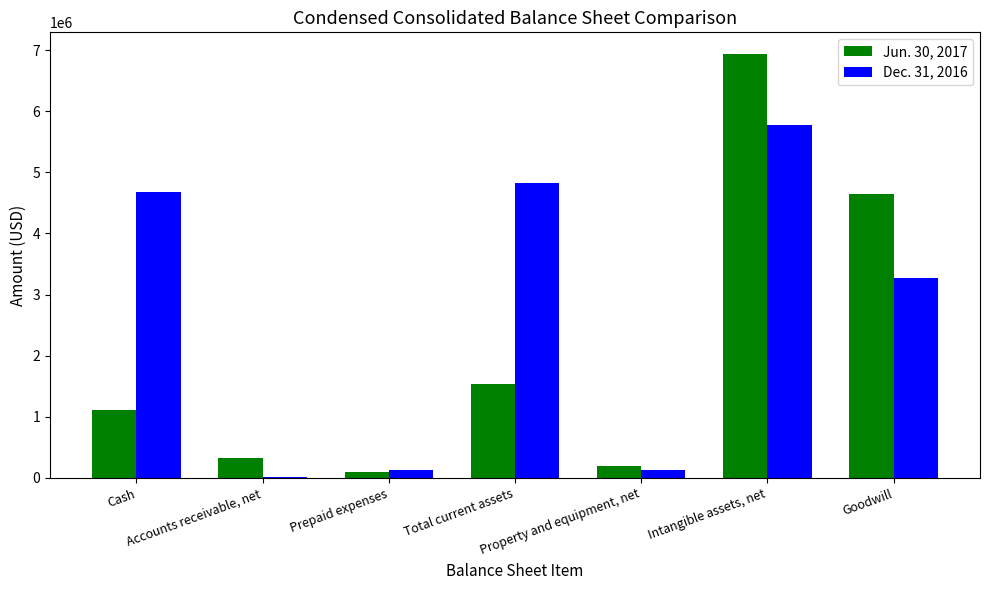

The Jun. 30, 2017 series shows 1531014 at Total current assets. True or false?

True